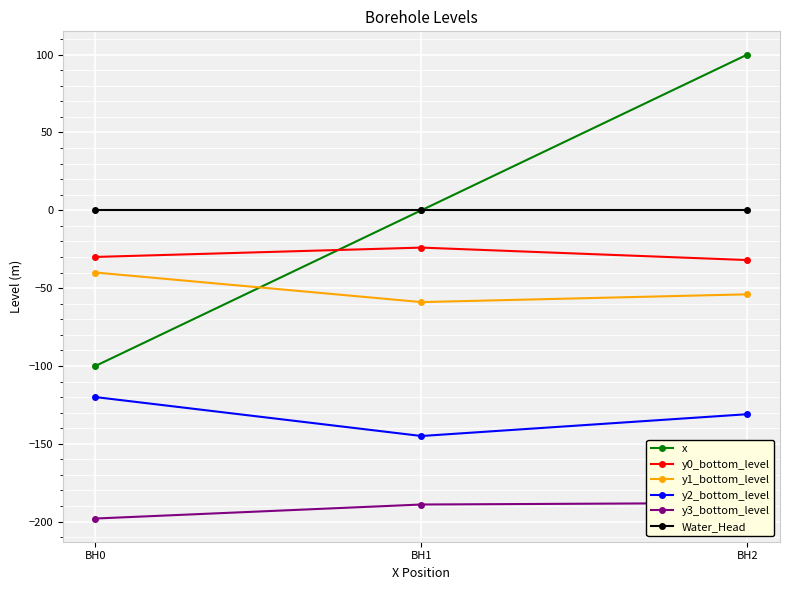

Rank the series at BH0 from lowest to highest value.

y3_bottom_level, y2_bottom_level, x, y1_bottom_level, y0_bottom_level, Water_Head